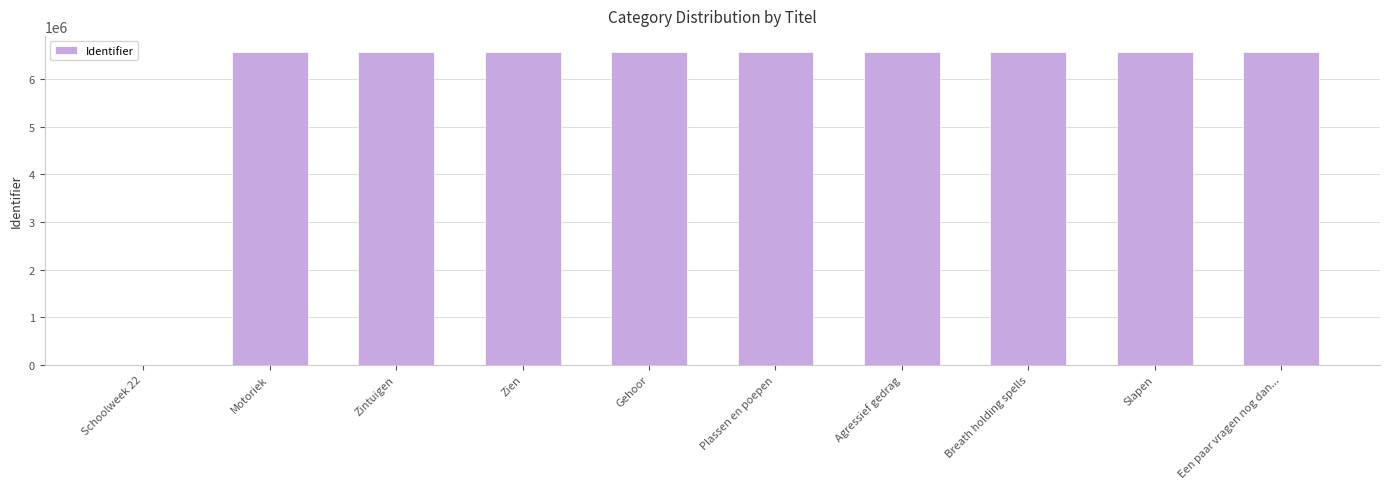

What is the sum of the values at Slapen and Zien?

13166677